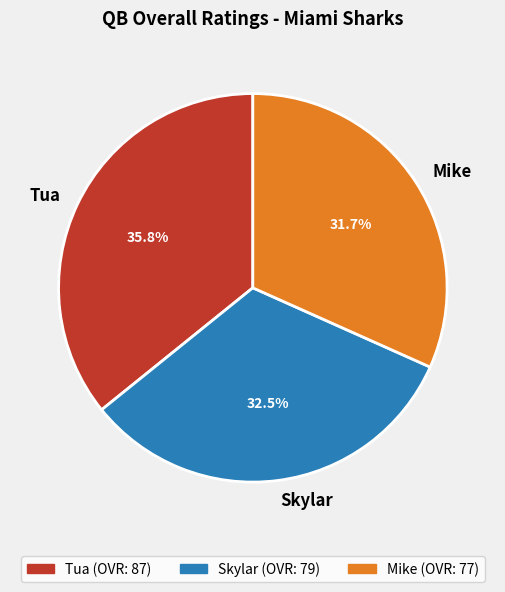

Is it true that Tua is 36% of the pie?

True